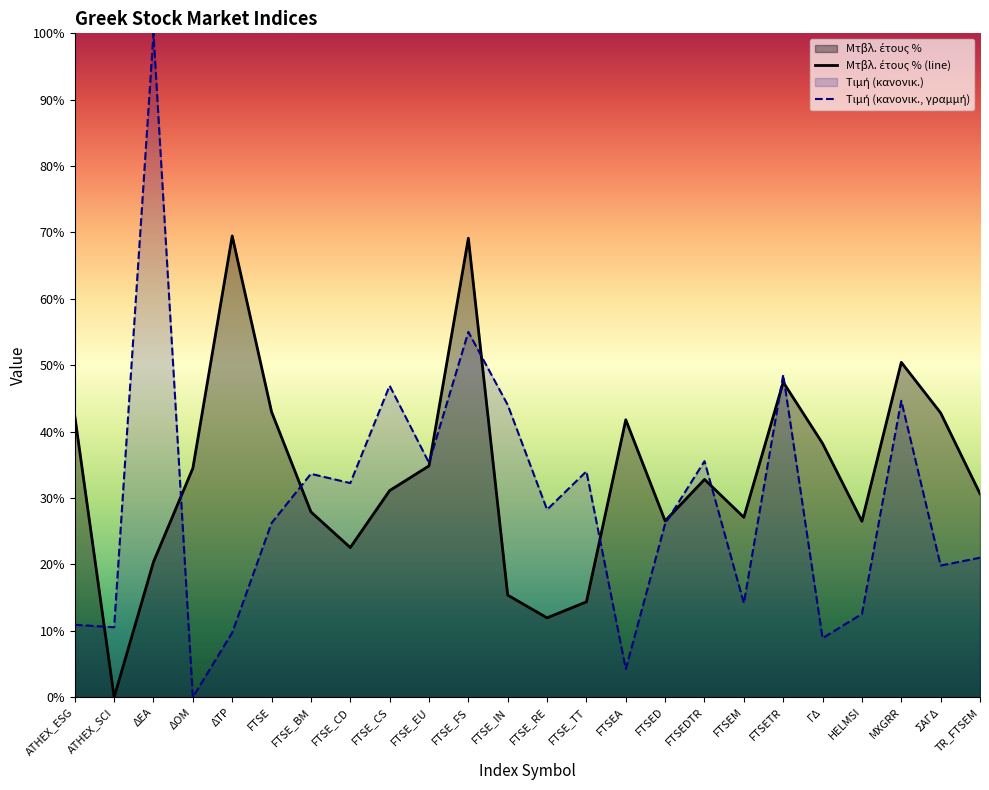

Rank the series at FTSE from lowest to highest value.

Τιμή, Μτβλ. έτους %